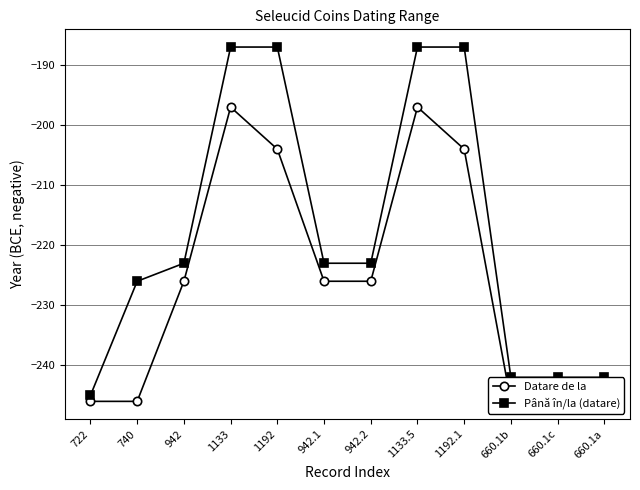

True or false: Până în/la (datare) and Datare de la intersect in this chart.

False